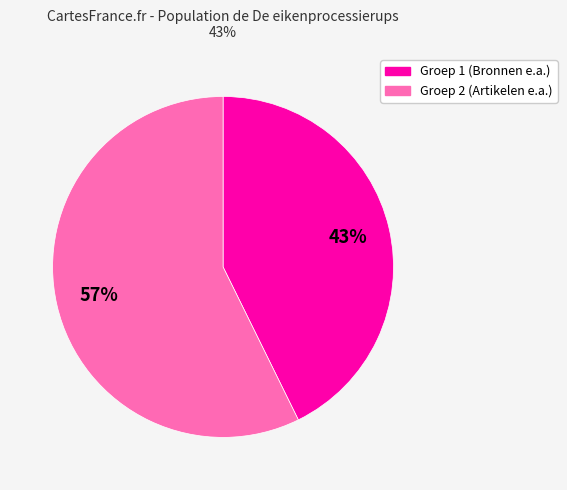

How many segments does this pie chart have?

2